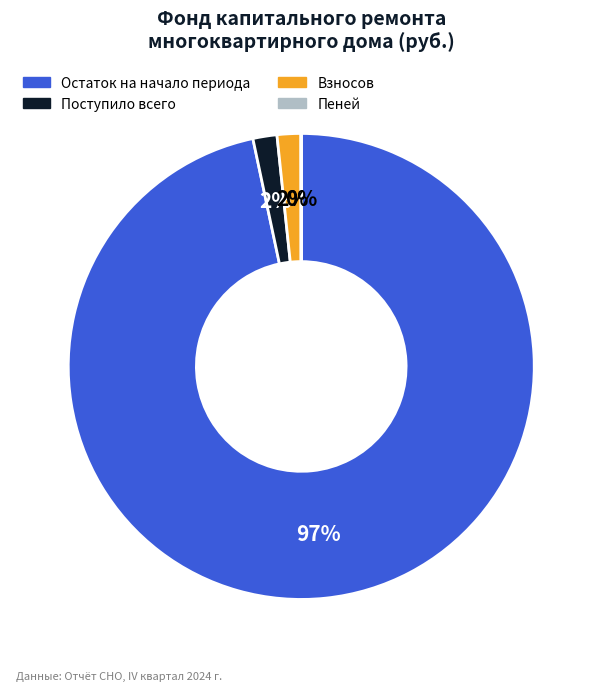

Which category has the biggest portion of the pie?

Остаток на начало периода